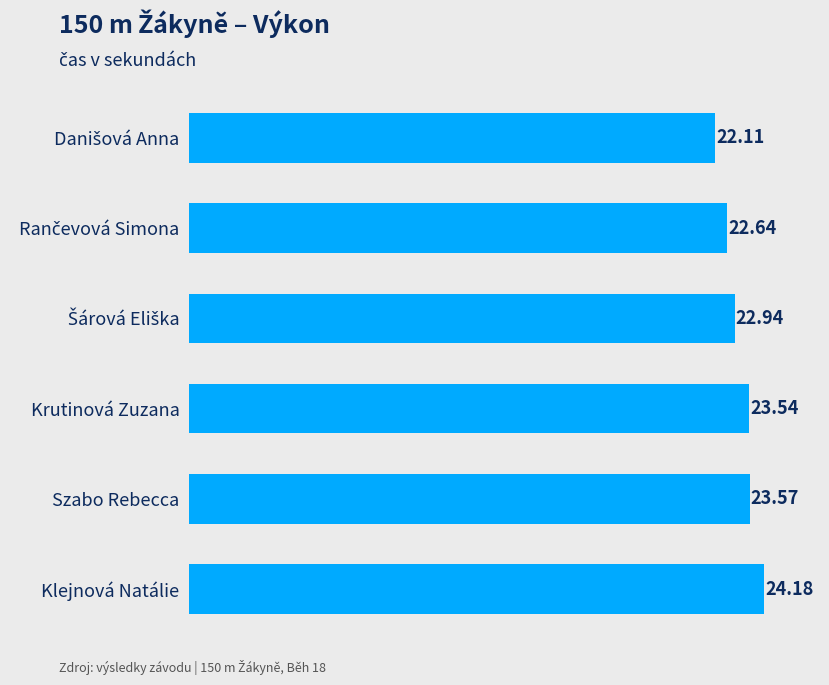

What is the difference between the maximum and minimum values?

2.1